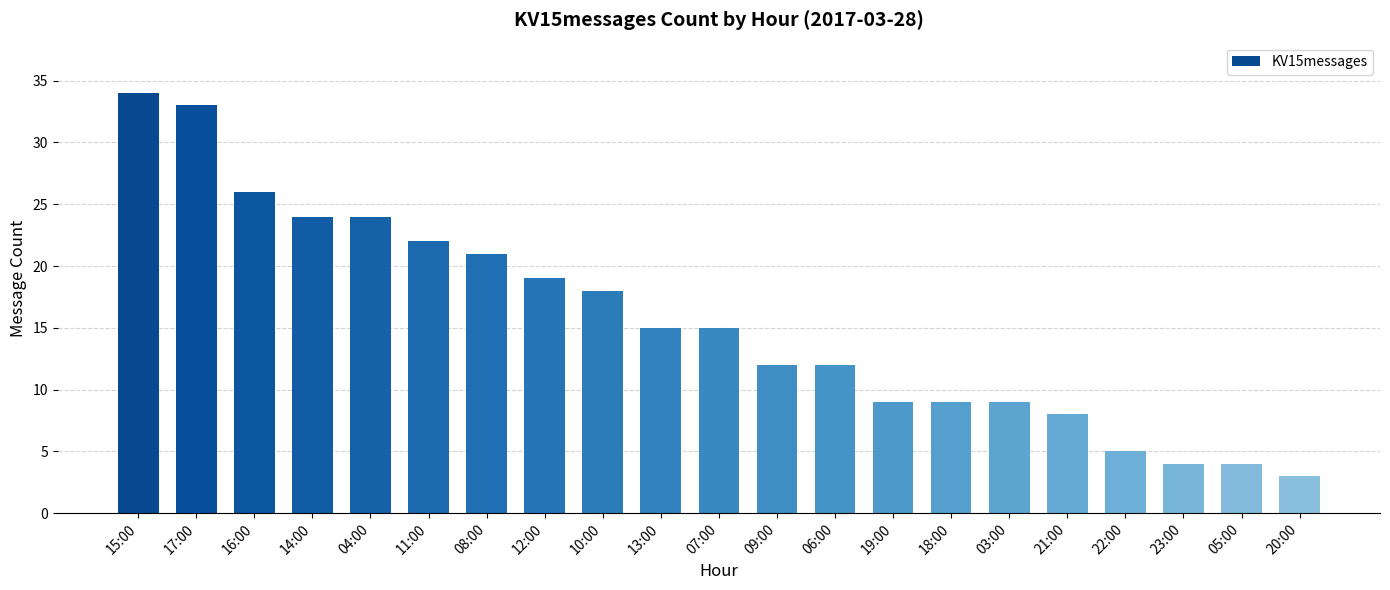

How many series are shown in this chart?

1